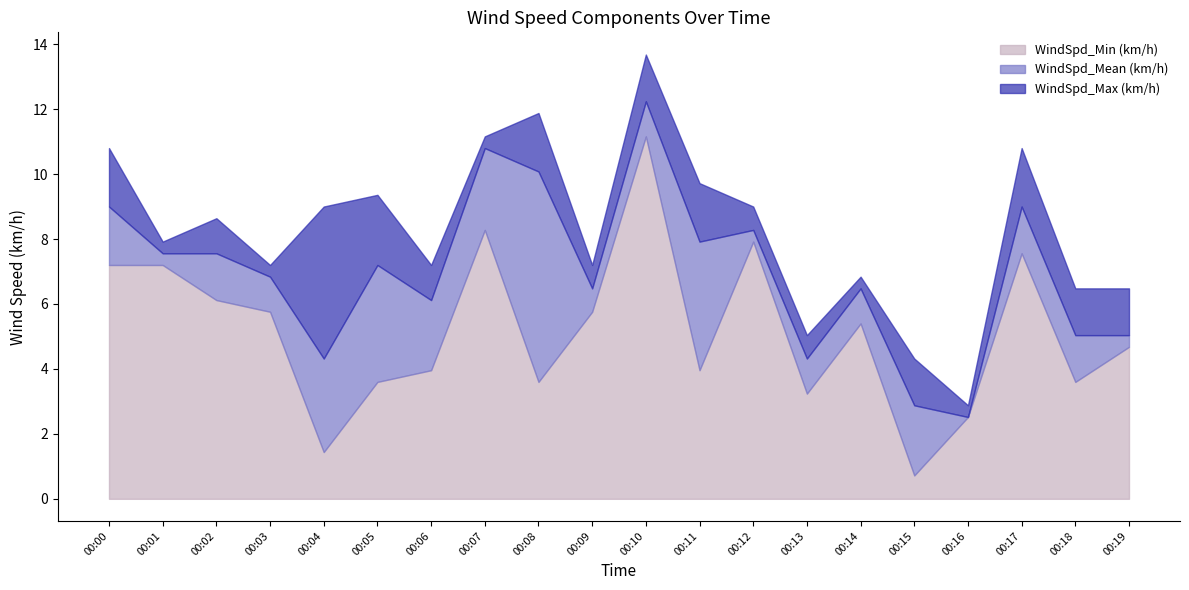

Where is the first local maximum for WindSpd_Mean (km/h)?

00:05